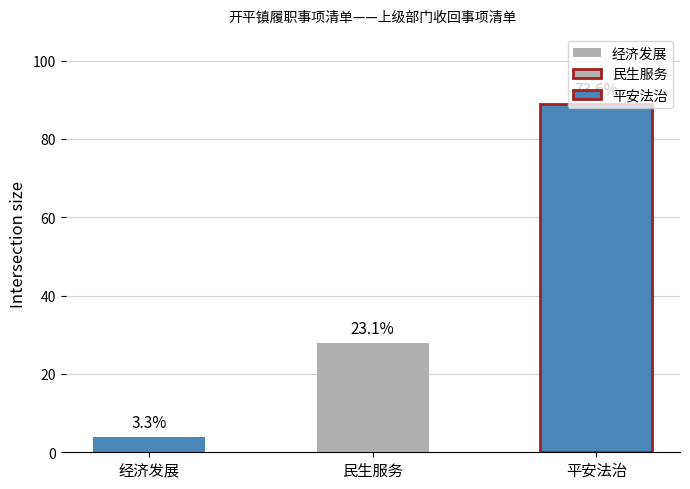

Reading left to right, list all the values displayed in this chart.

经济发展=4	民生服务=28	平安法治=89